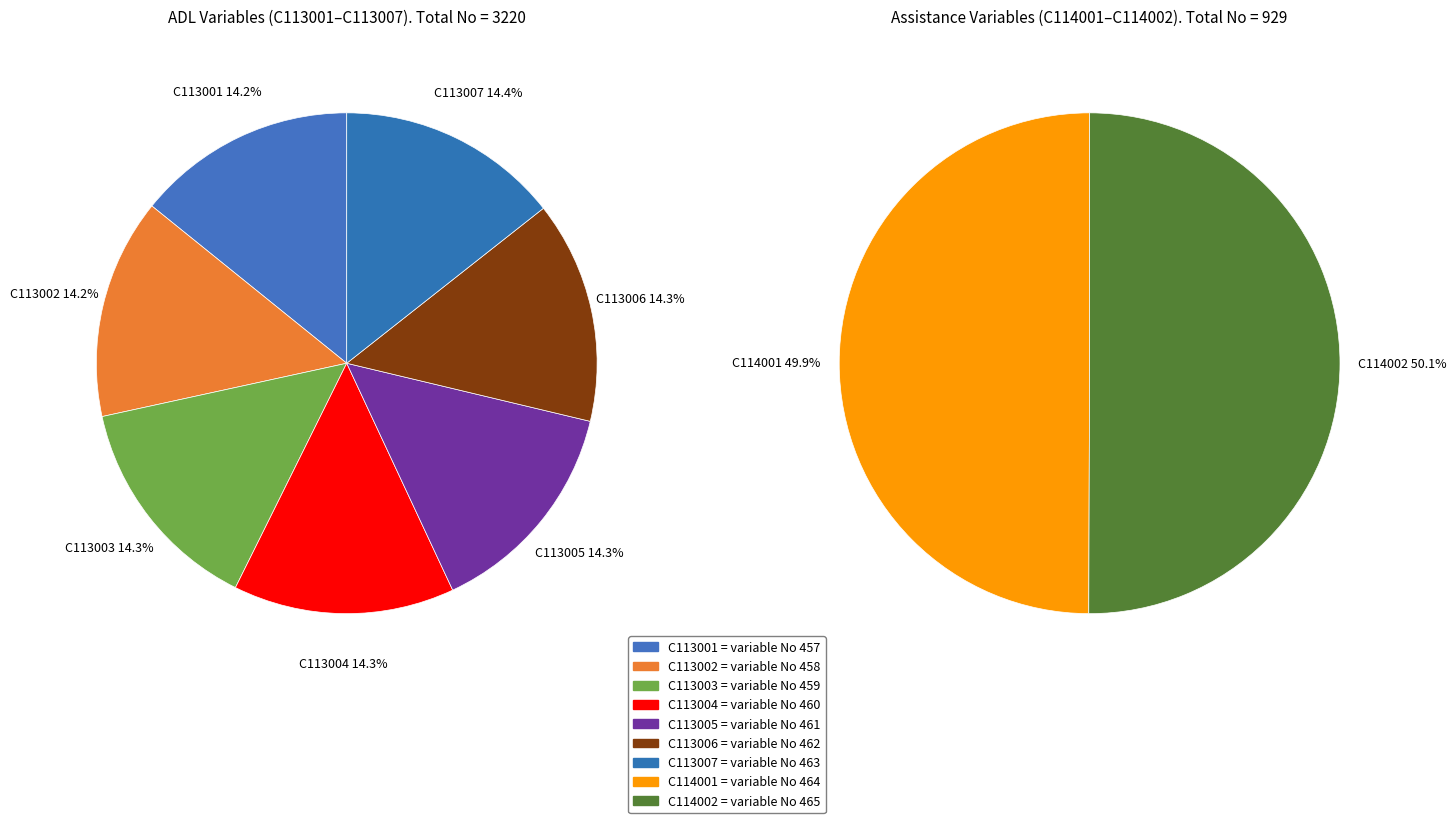

What portion of the pie excludes C113002?

89.0%